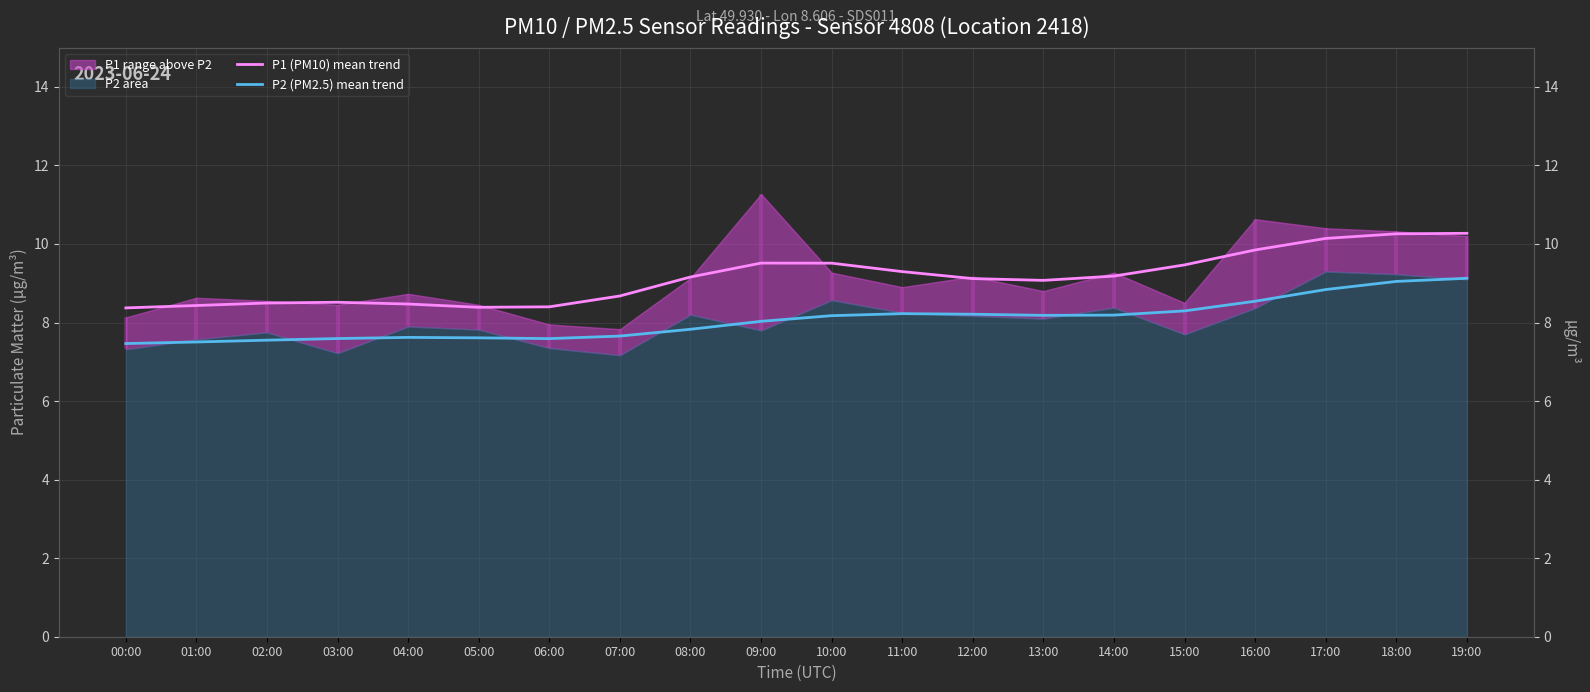

True or false: P2 (PM2.5) mean trend has a value of 11.4 at 05:00.

False